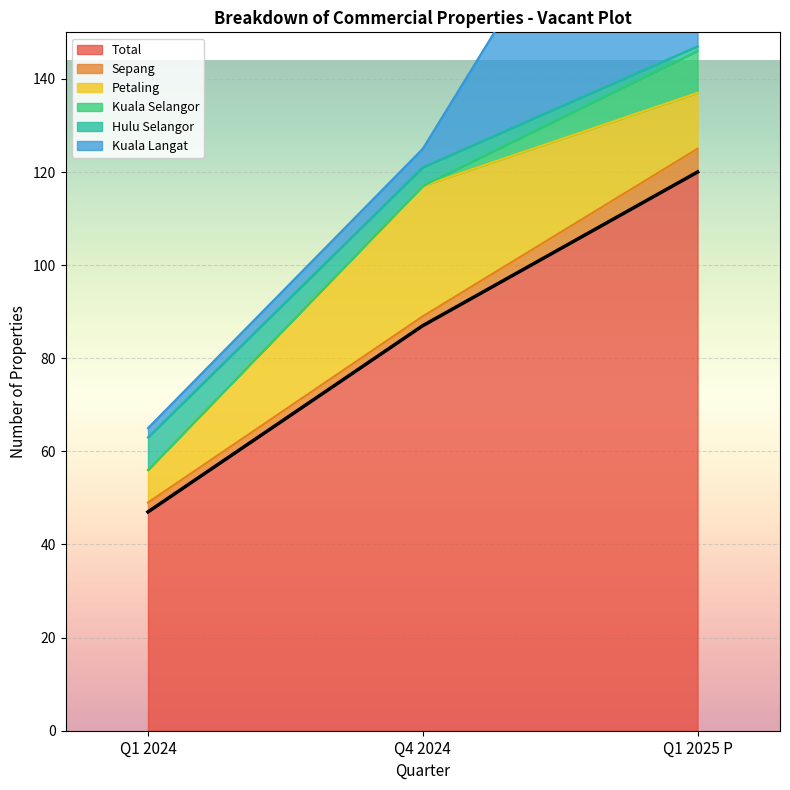

What are all the series names shown in the legend?

Total, Sepang, Petaling, Kuala Selangor, Hulu Selangor, Kuala Langat